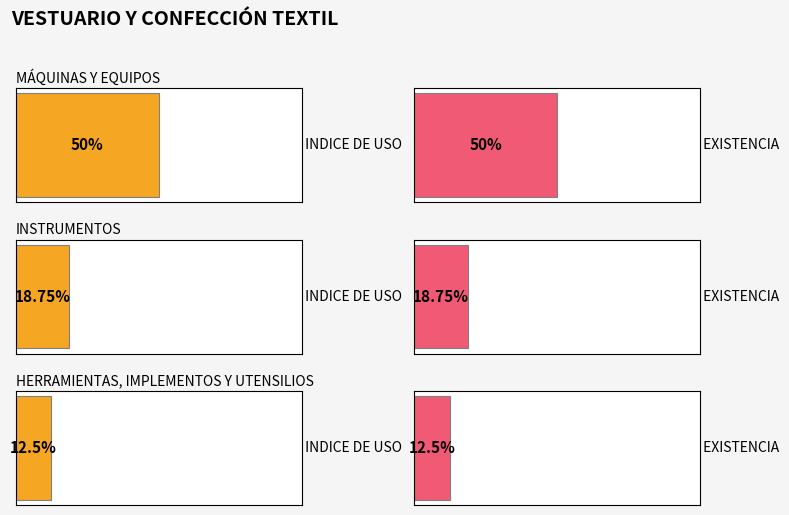

List the series in order of their peak value, highest first.

INDICE DE USO, EXISTENCIA